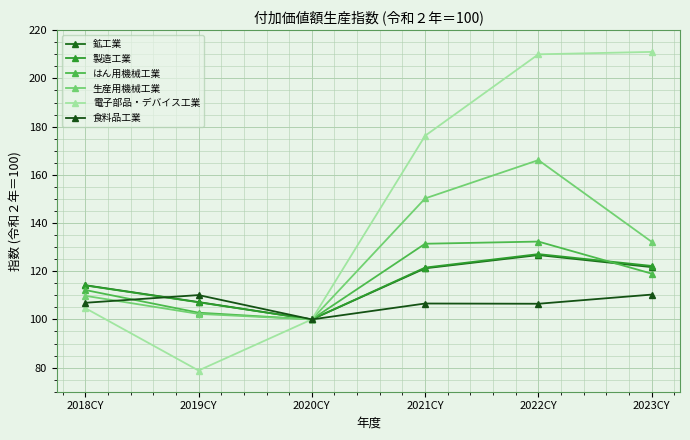

What is the total value across all series at 2019CY?

608.3